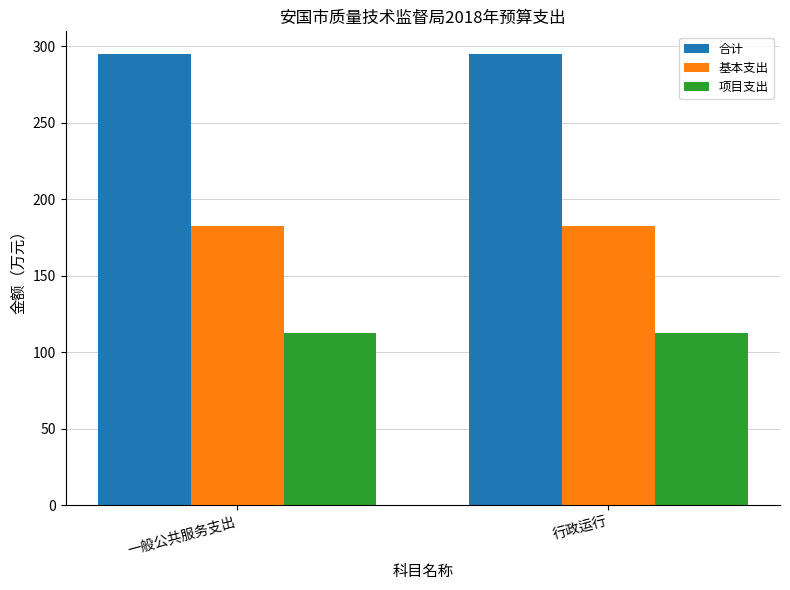

What position from the right is 行政运行?

1